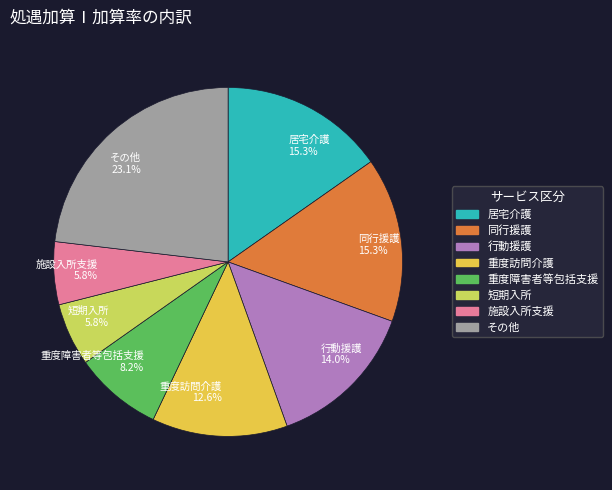

Does any single category account for the majority?

No